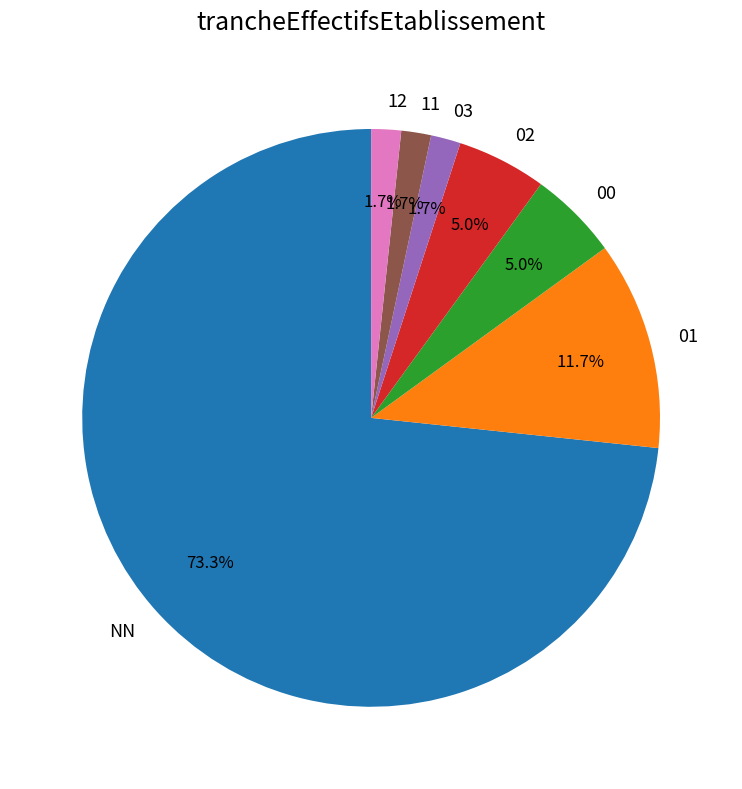

To the nearest percent, what is the combined percentage of 02 and NN?

78%